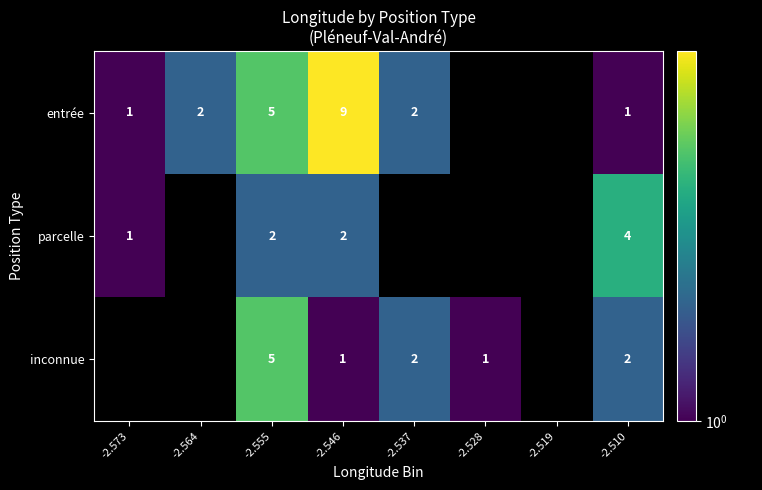

Is it true that inconnue equals 1 at -2.528?

True